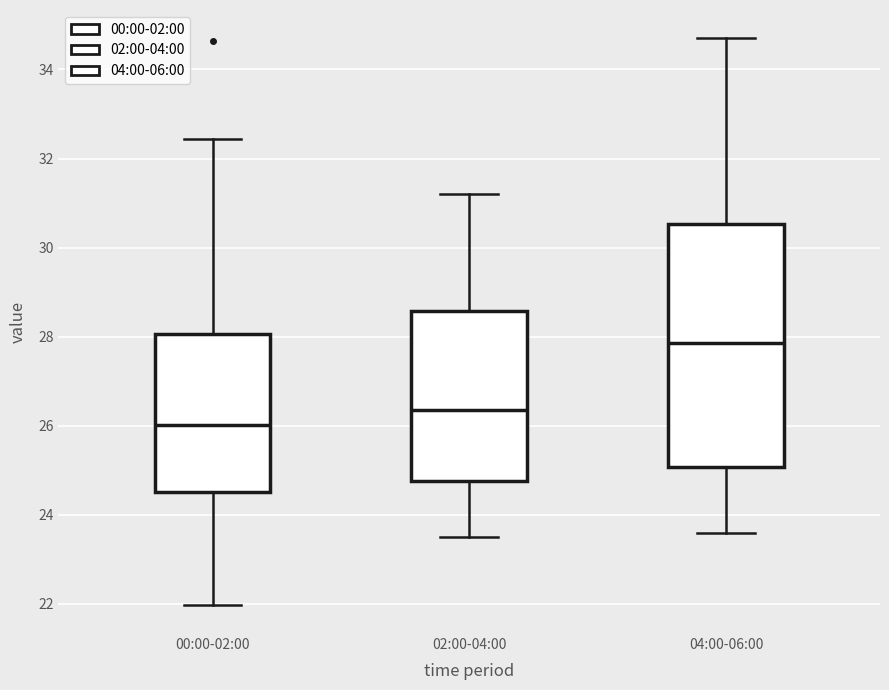

Where does the median line of the box for 02:00-04:00 sit on the y-axis? The values are not printed on the chart, so give them approximately, as read against the axis.

26.4